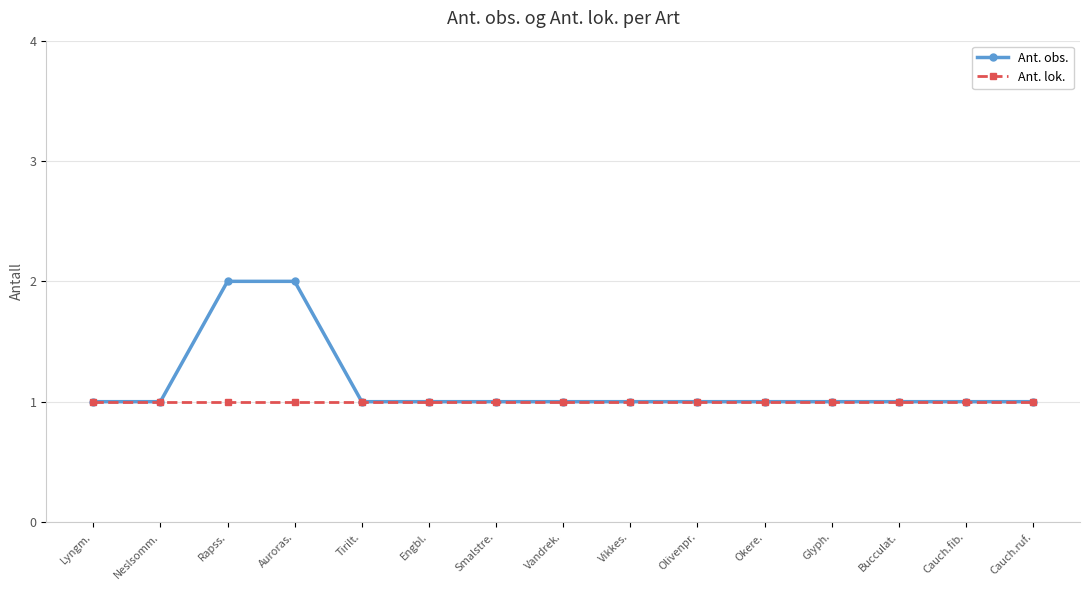

Is it true that Ant. obs. equals 1 at Vikkes.?

True